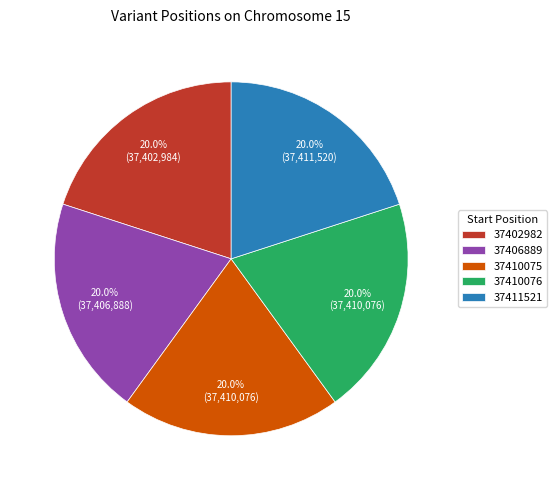

Is it true that 37406889 is 7% of the pie?

False